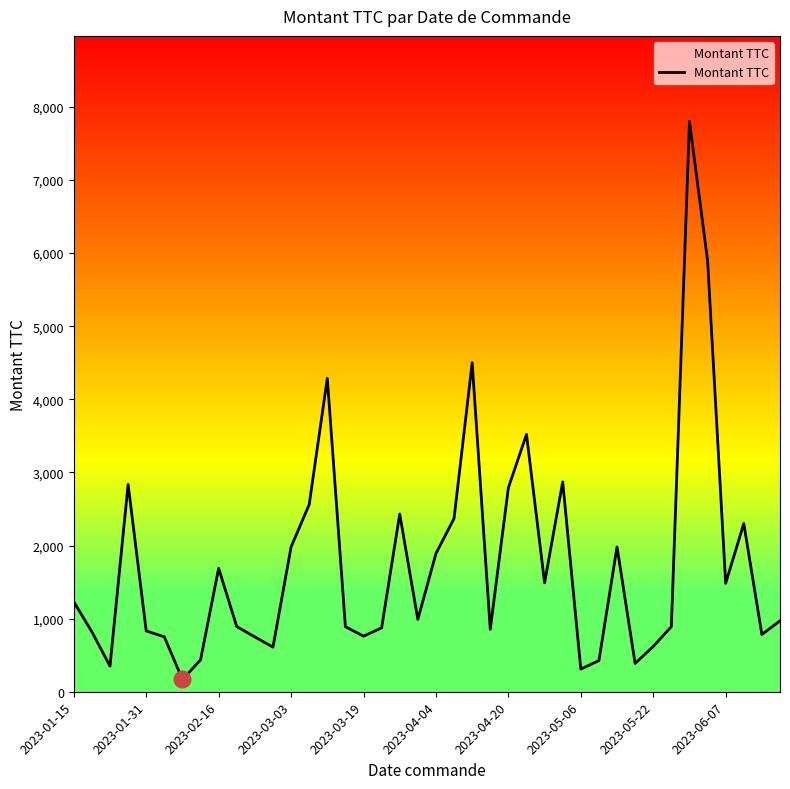

How many points are higher than both their immediate neighbors (excluding endpoints)?

10